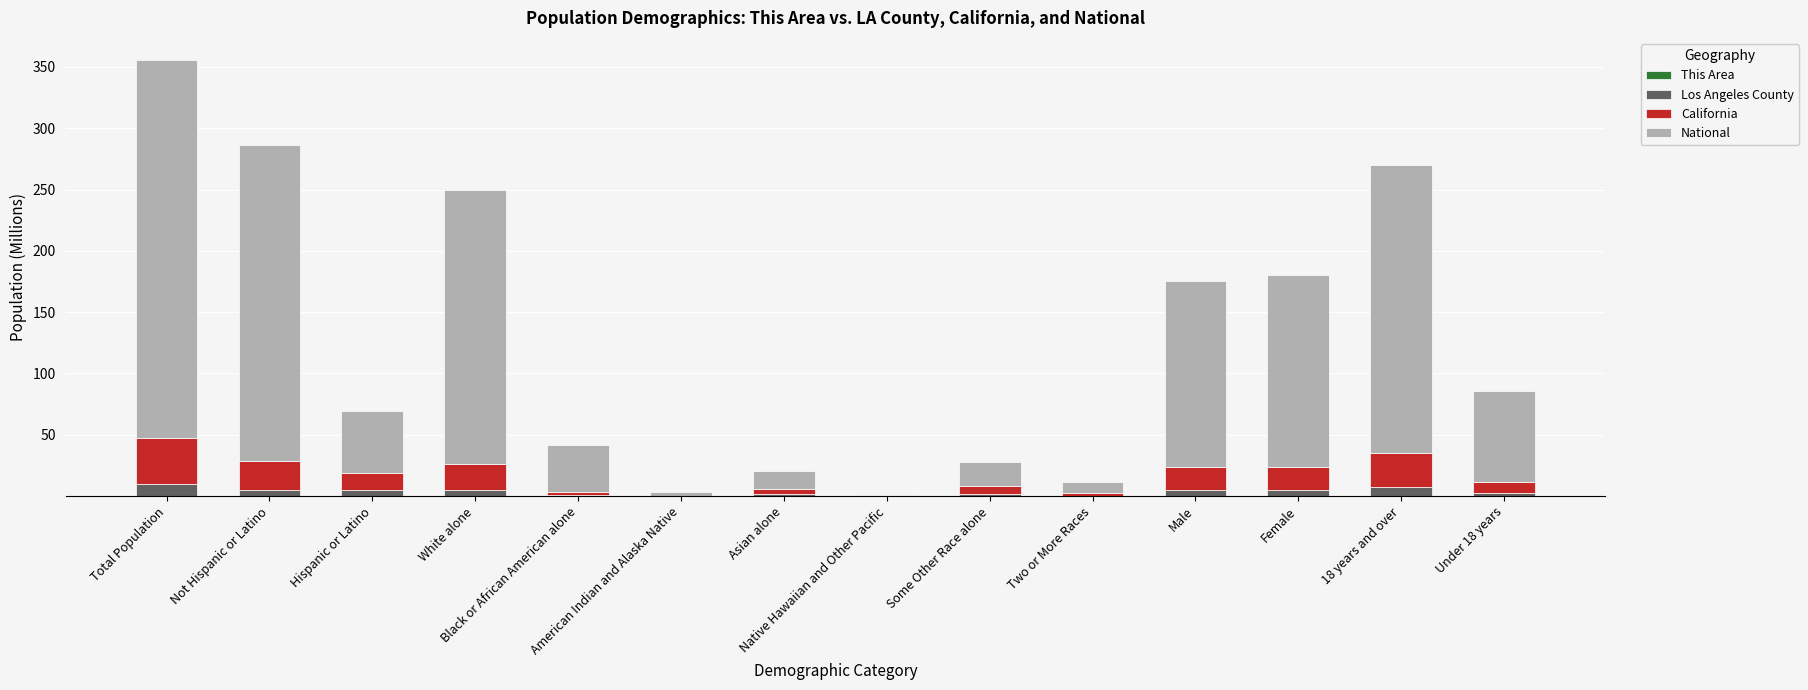

Rank the categories by California value from lowest to highest.

Native Hawaiian and Other Pacific, American Indian and Alaska Native, Two or More Races, Black or African American alone, Asian alone, Some Other Race alone, Under 18 years, Hispanic or Latino, Male, Female, White alone, Not Hispanic or Latino, 18 years and over, Total Population